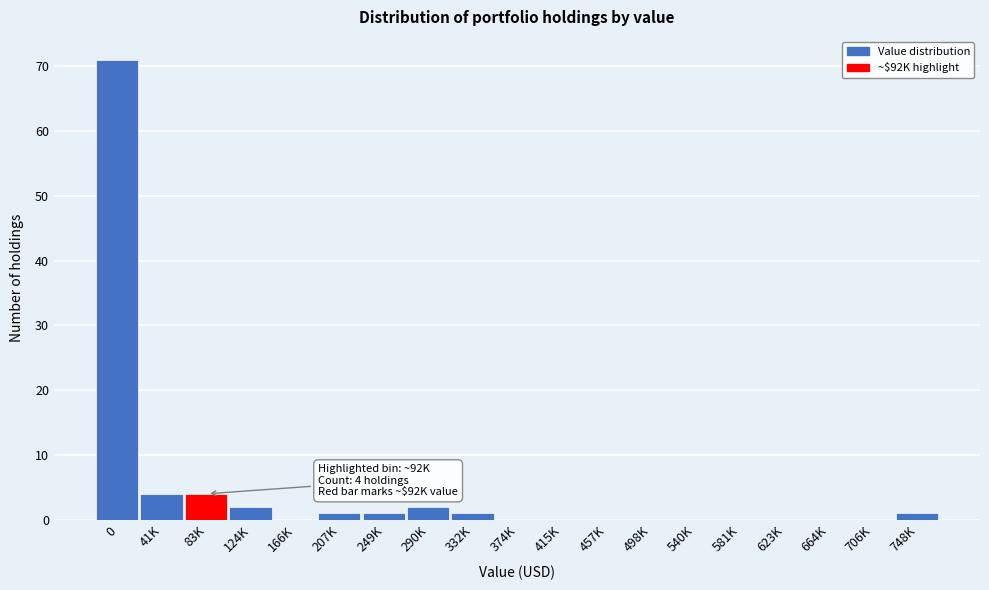

Reading right to left, extract all data points from this chart.

748K=1	706K=0	664K=0	623K=0	581K=0	540K=0	498K=0	457K=0	415K=0	374K=0	332K=1	290K=2	249K=1	207K=1	166K=0	124K=2	83K=4	41K=4	0=71